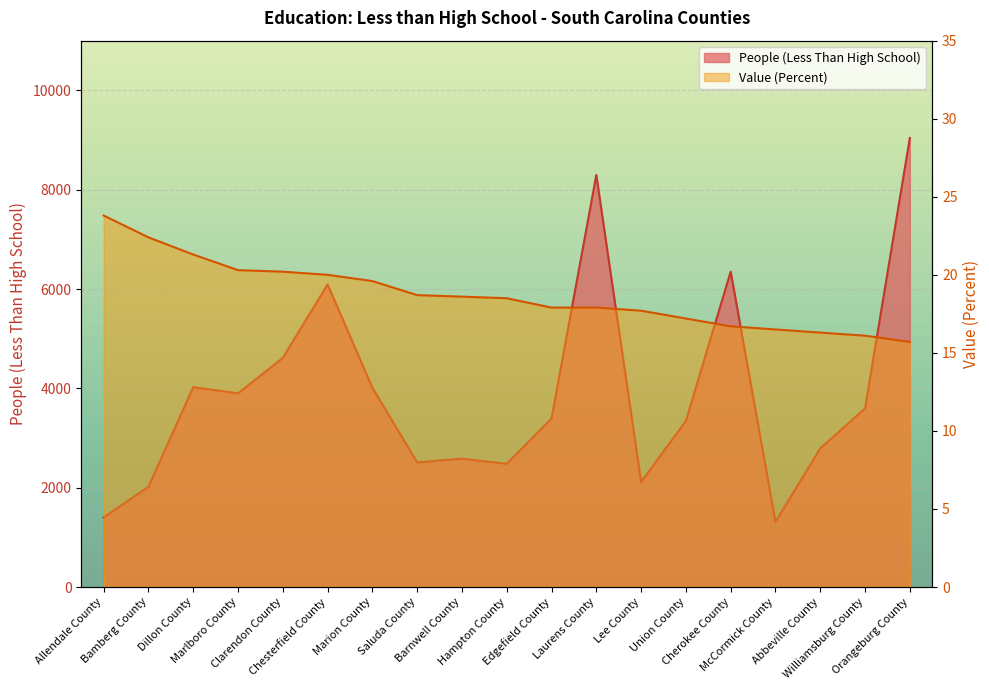

What is the minimum value for People (Less Than High School)?

1312.0